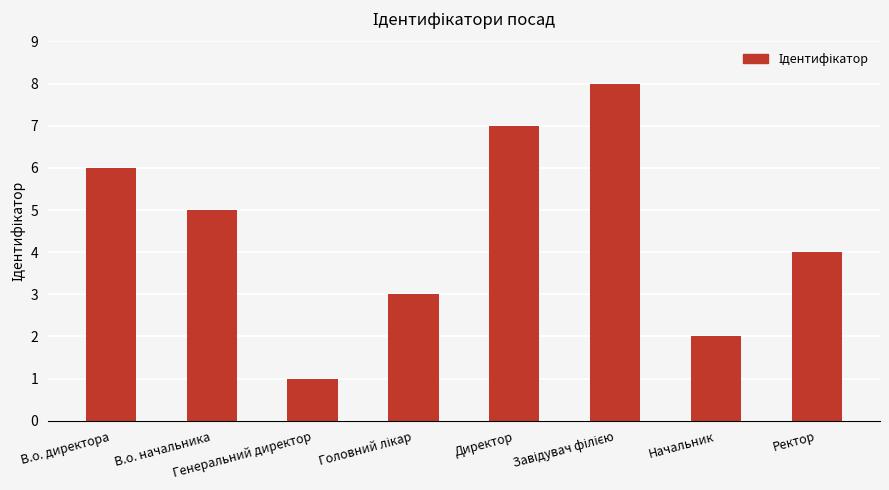

Are the bars grouped side by side (vs. stacked)?

No